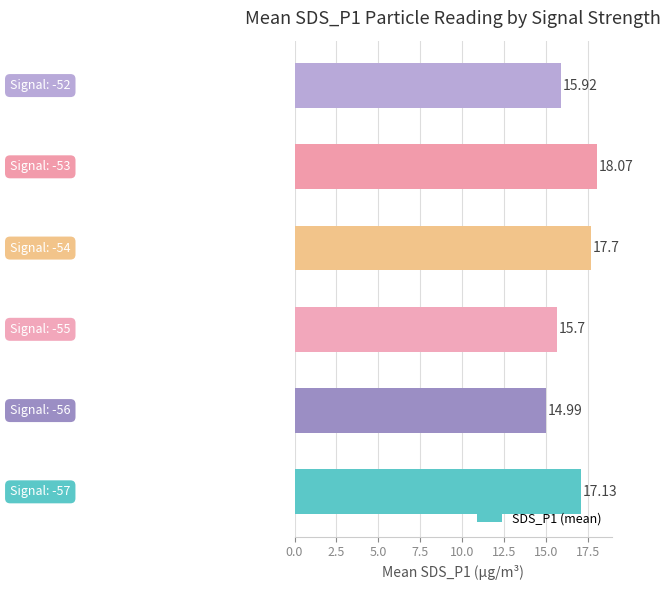

At which label is the value closest to 16?

-52